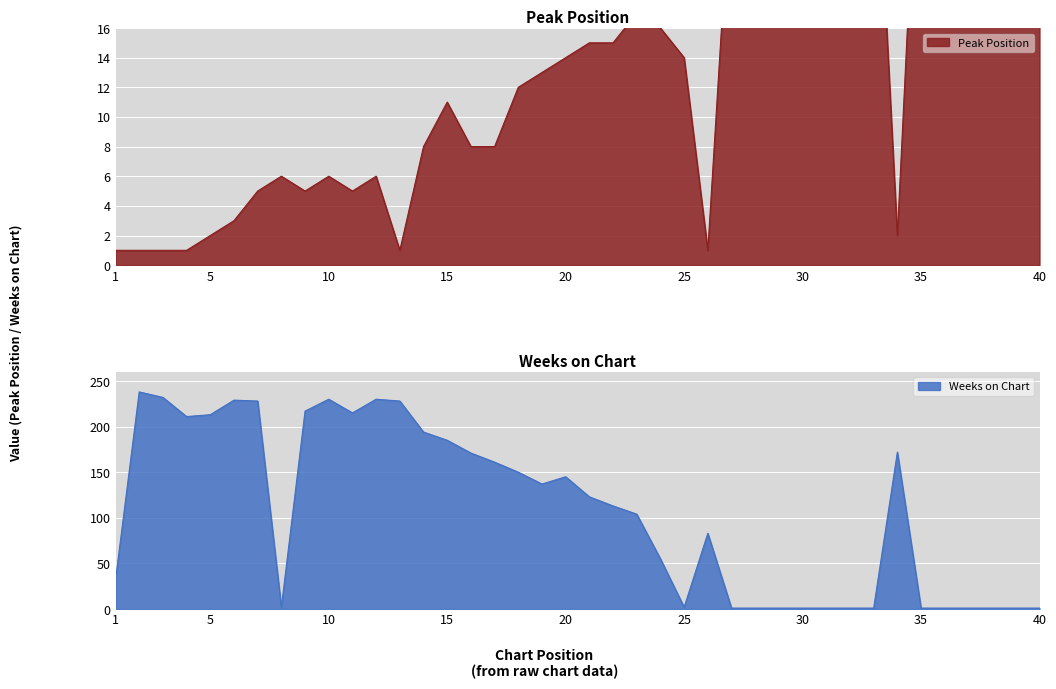

What are all the series names shown in the legend?

Peak Position, Weeks on Chart